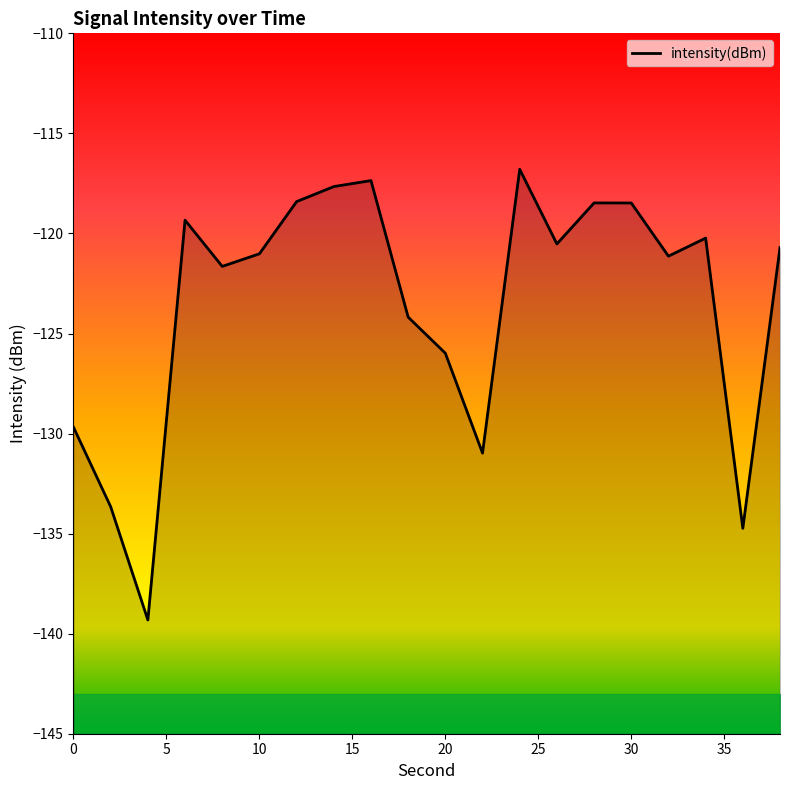

How many lines are shown in the chart?

1